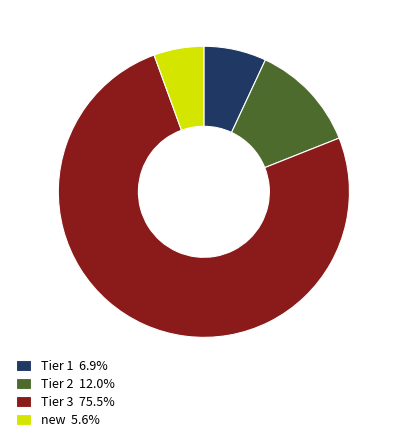

Rank the categories by value from lowest to highest.

new, Tier 1, Tier 2, Tier 3